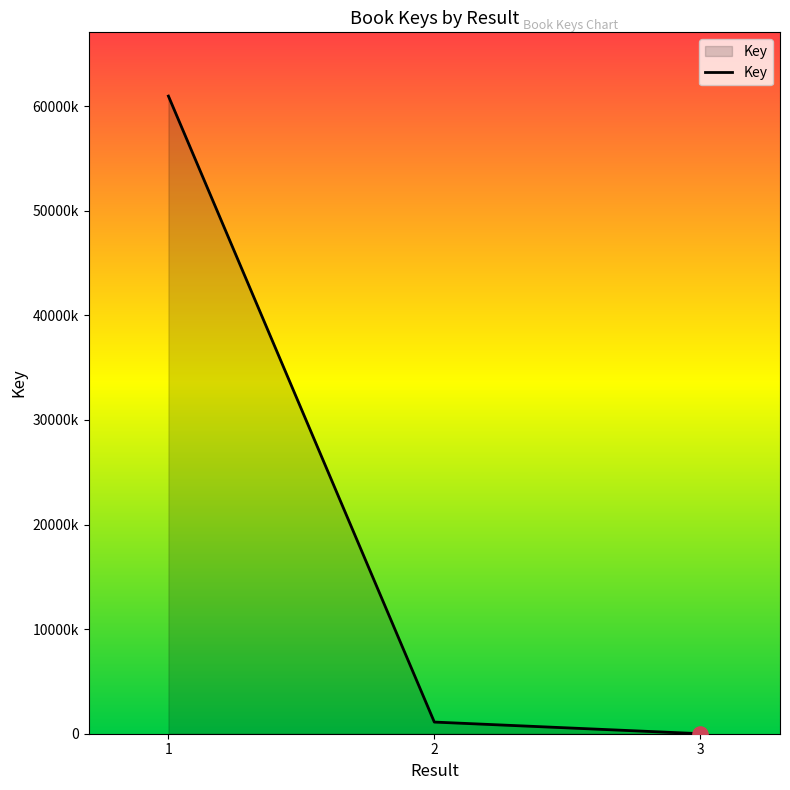

What is the change in value from 2 to 3?

-1110687